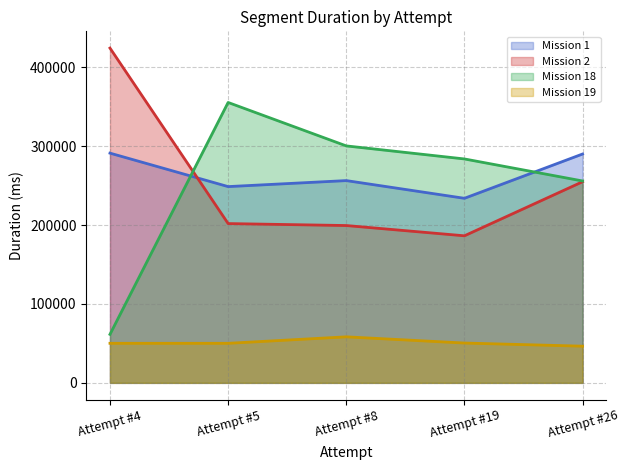

At which category does Mission 2 line reach its first local valley?

Attempt #19